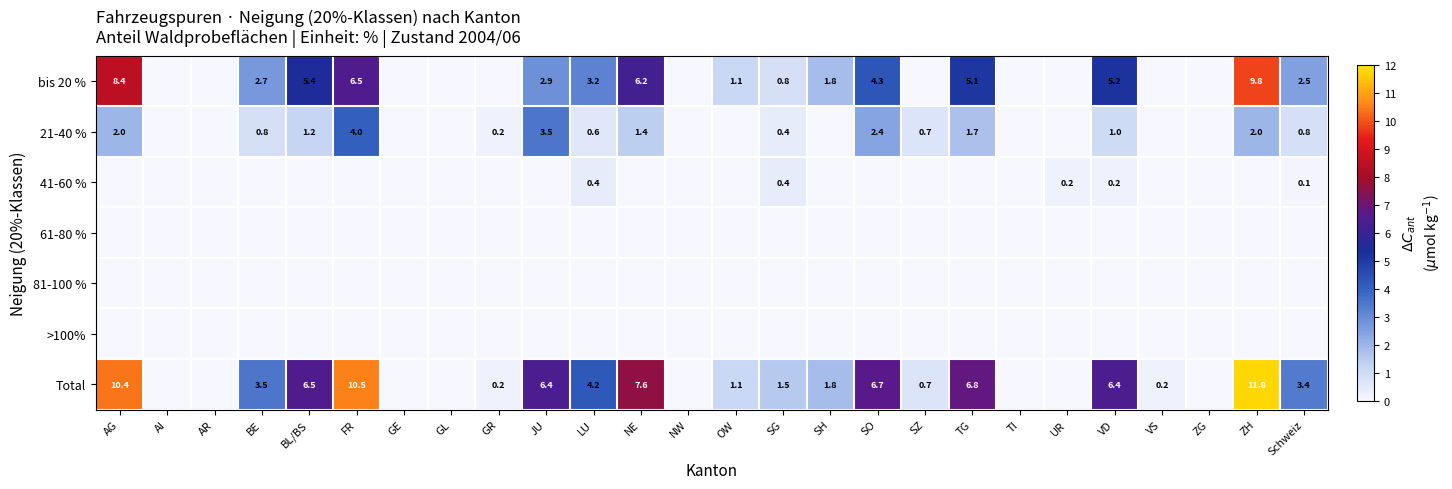

The value of Total at VD is 3.5. True or false?

False